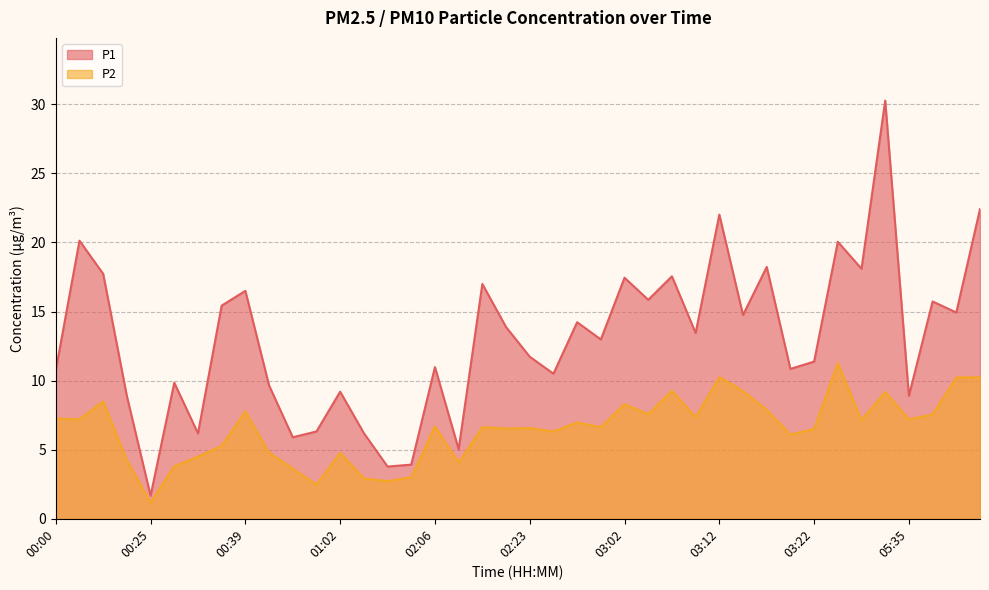

True or false: P1 and P2 intersect in this chart.

False